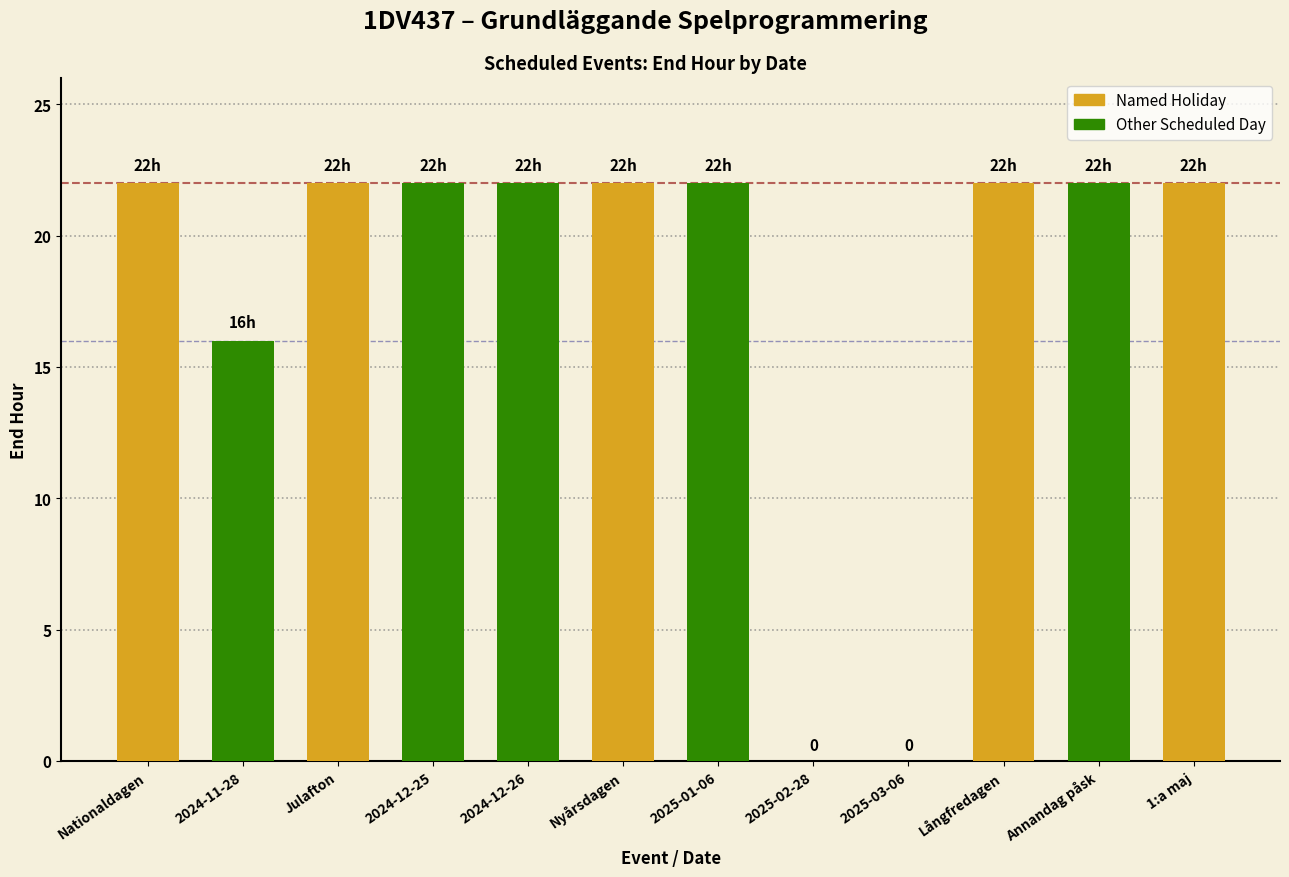

Count the number of categories in the chart.

12